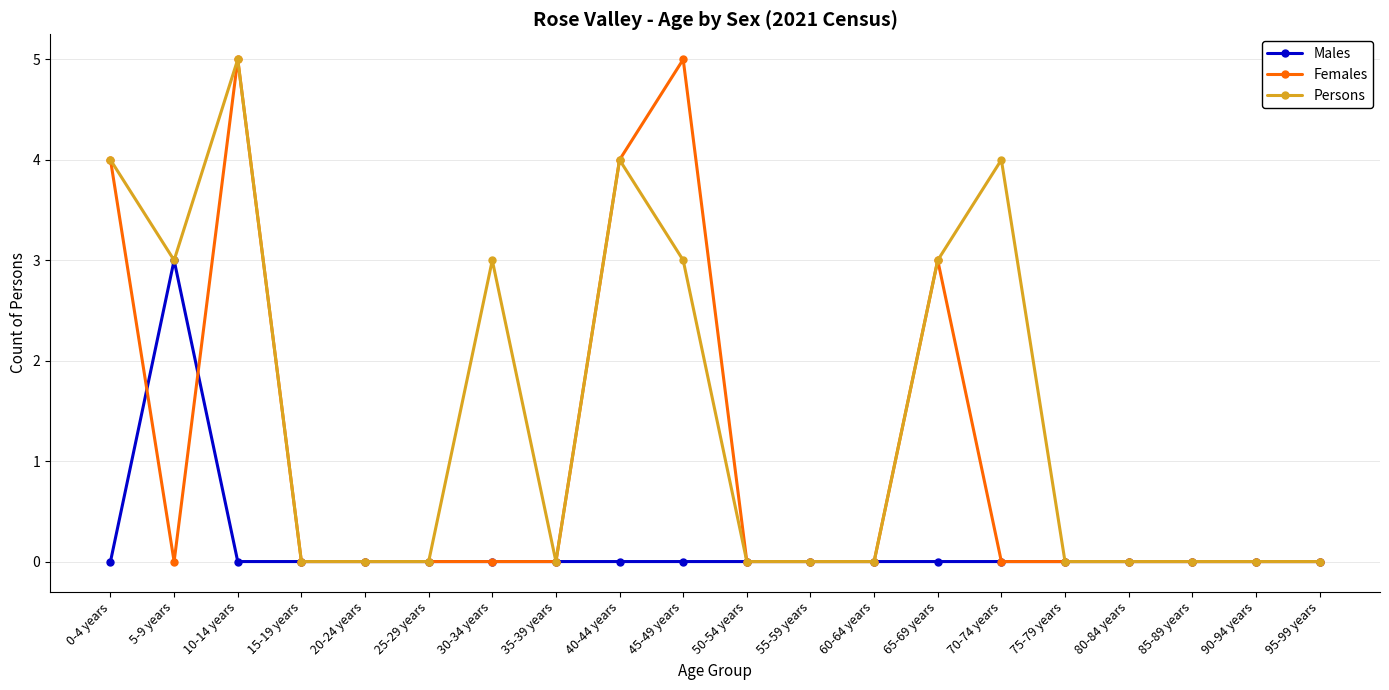

The value of Females at 95-99 years is 0. True or false?

True